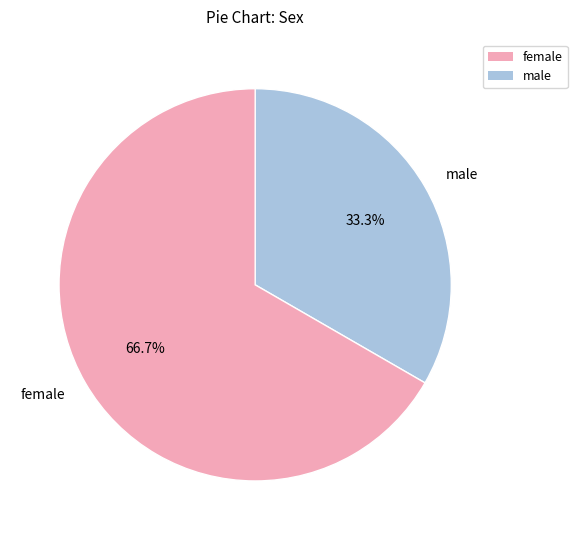

Between female and male, which is larger?

female